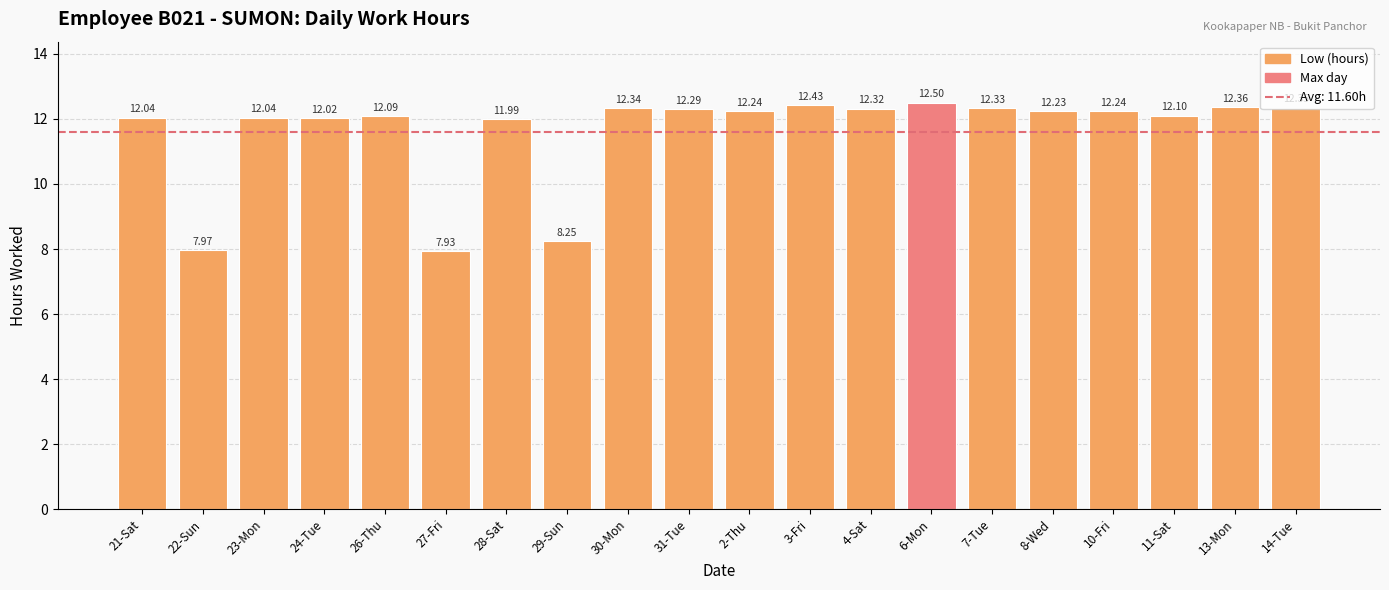

The value at 29-Sun is 13.6. True or false?

False